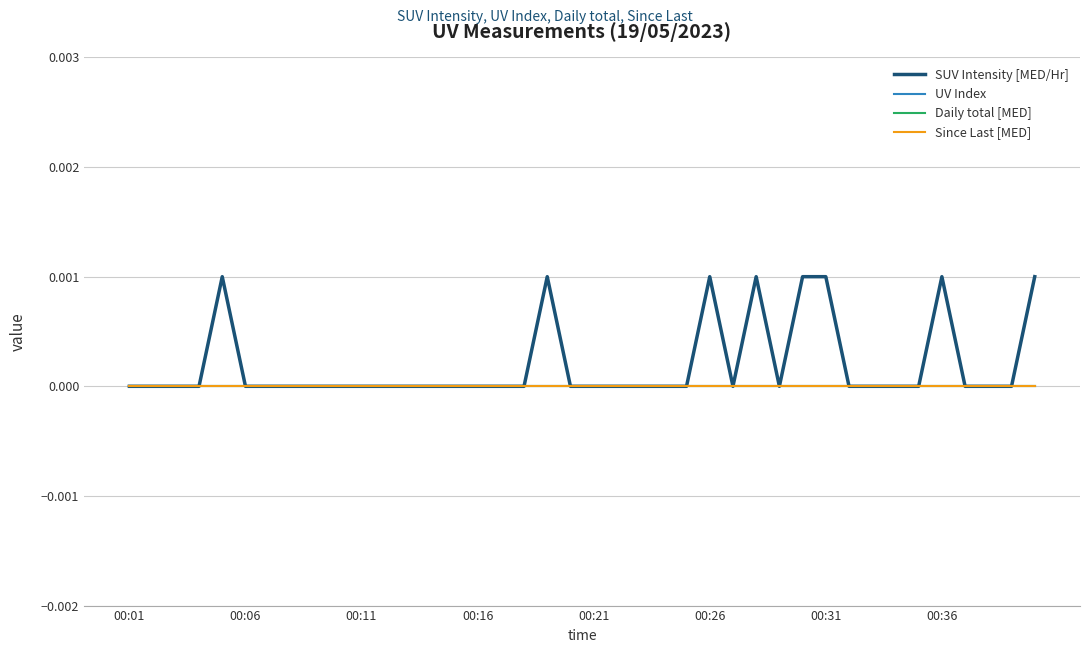

True or false: Since Last [MED] and Daily total [MED] intersect in this chart.

False